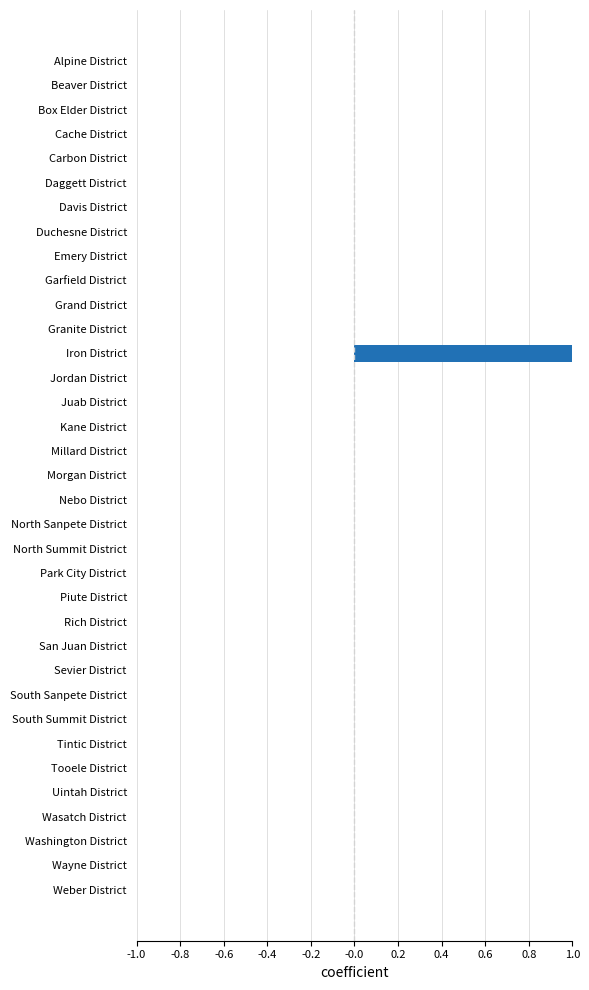

Which label corresponds to the largest value in the chart?

Iron District